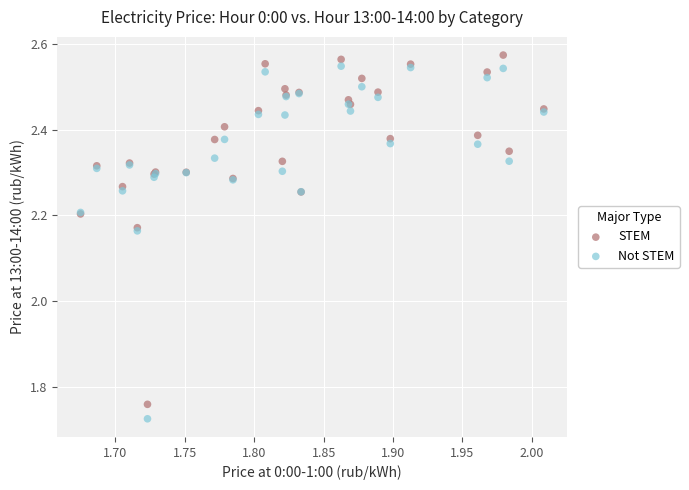

Which series has the widest spread of Y values?

Not STEM